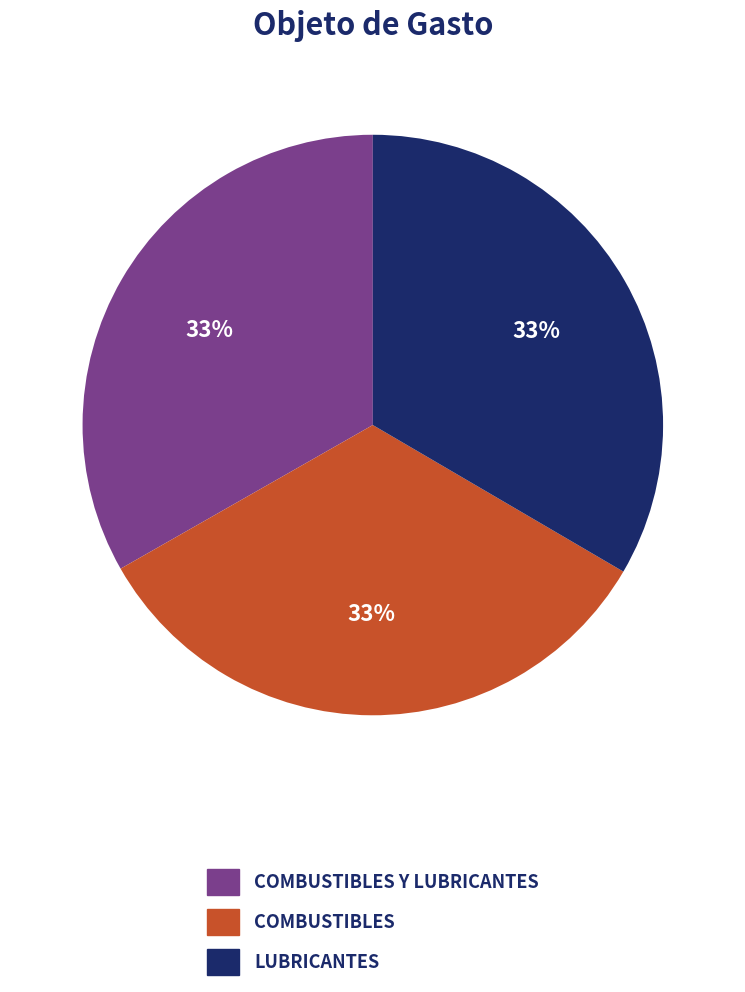

What percentage is the COMBUSTIBLES Y LUBRICANTES slice, to the nearest percent?

33%